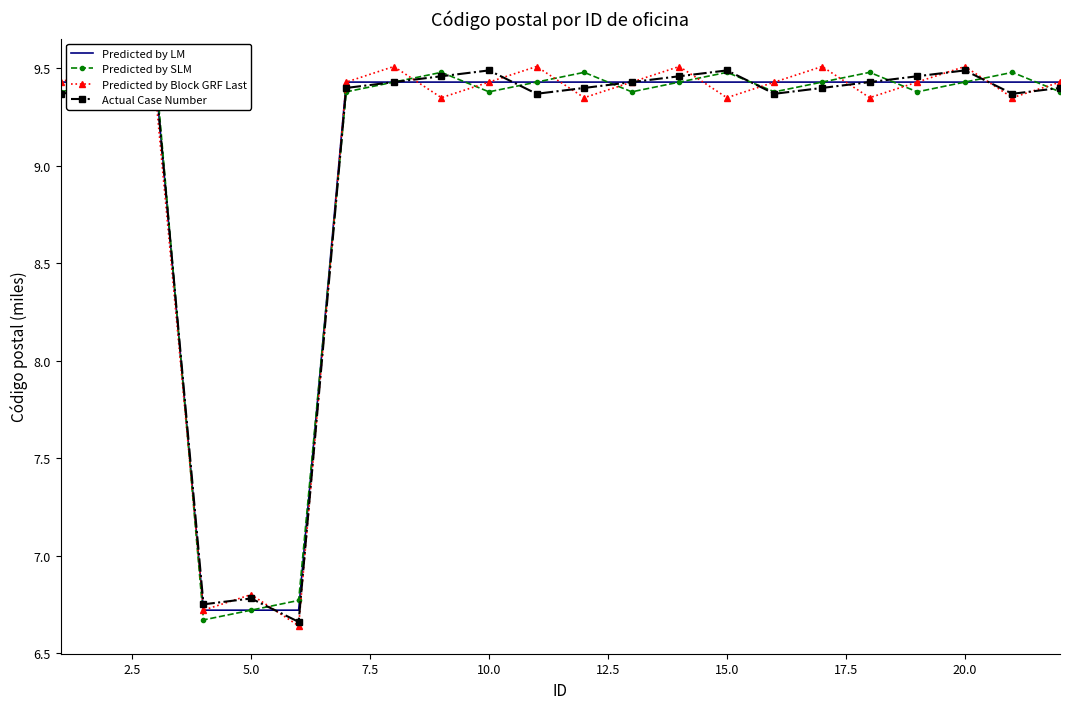

What is the difference between the second highest and minimum values in the Predicted by Block GRF Last series?

2.9